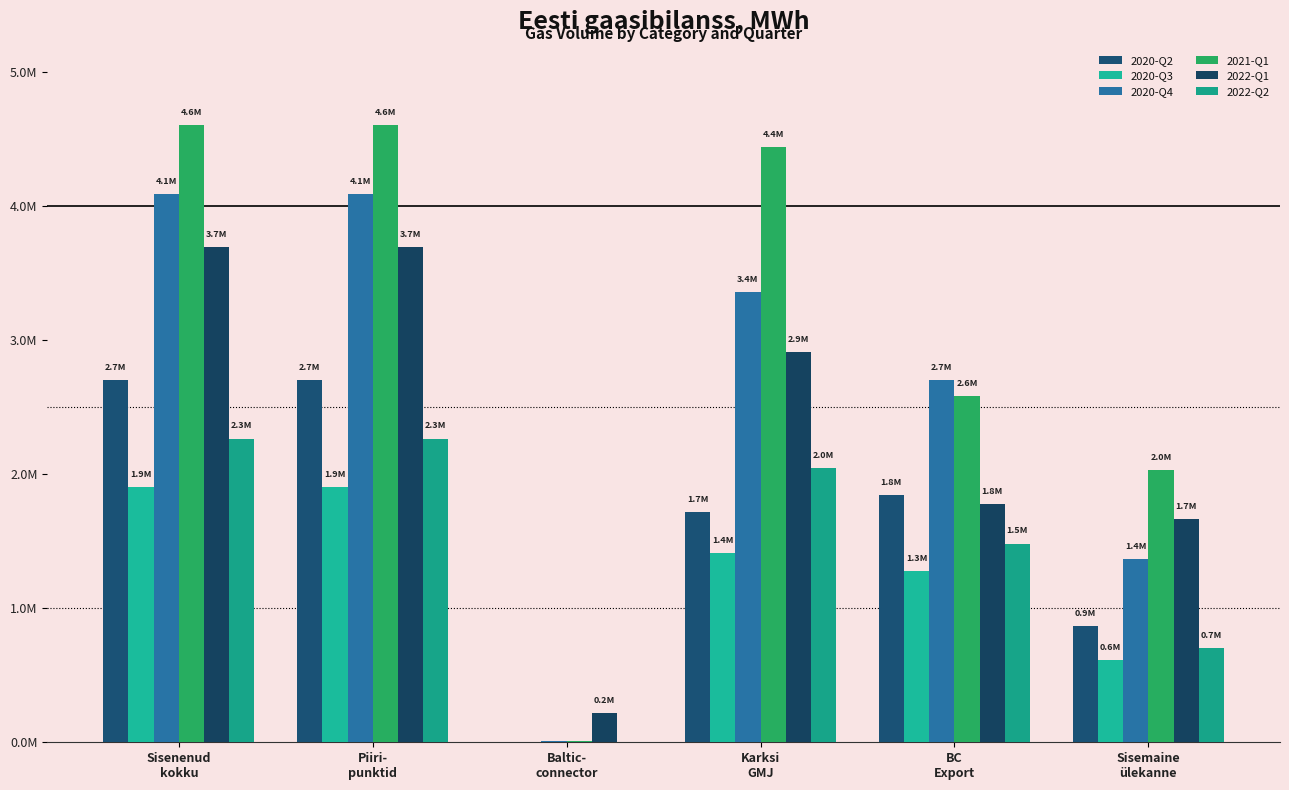

Are the bars grouped side by side (vs. stacked)?

Yes